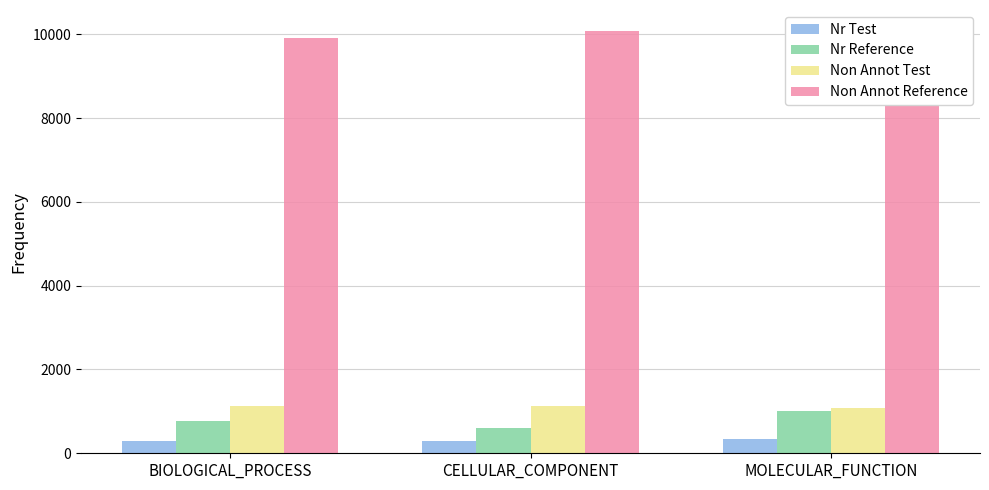

Which series has the largest total across all categories?

Non Annot Reference